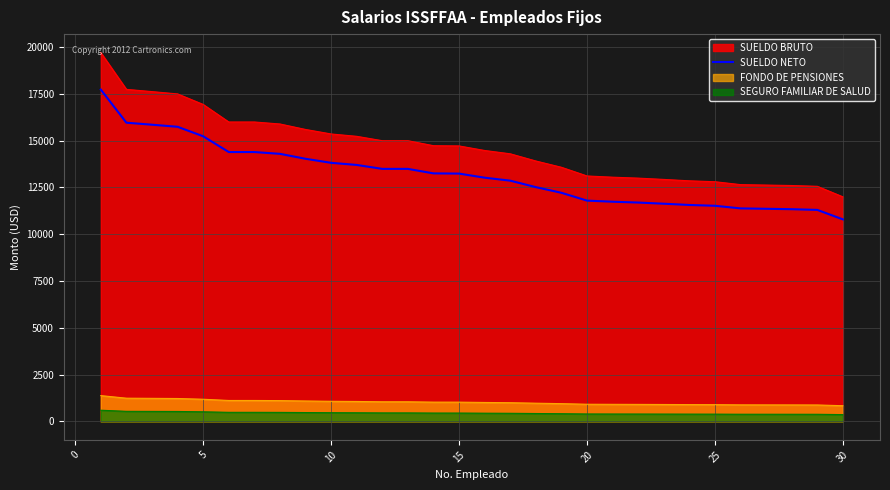

What is the maximum value for SUELDO NETO?

17730.6